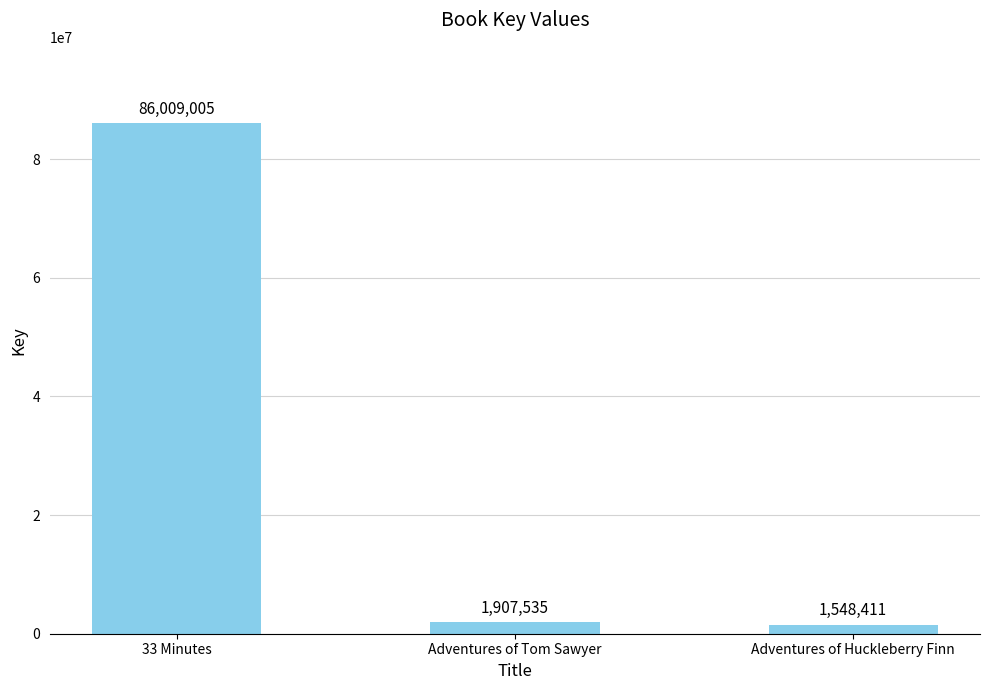

True or false: the data shows 1907535 at Adventures of Tom Sawyer.

True